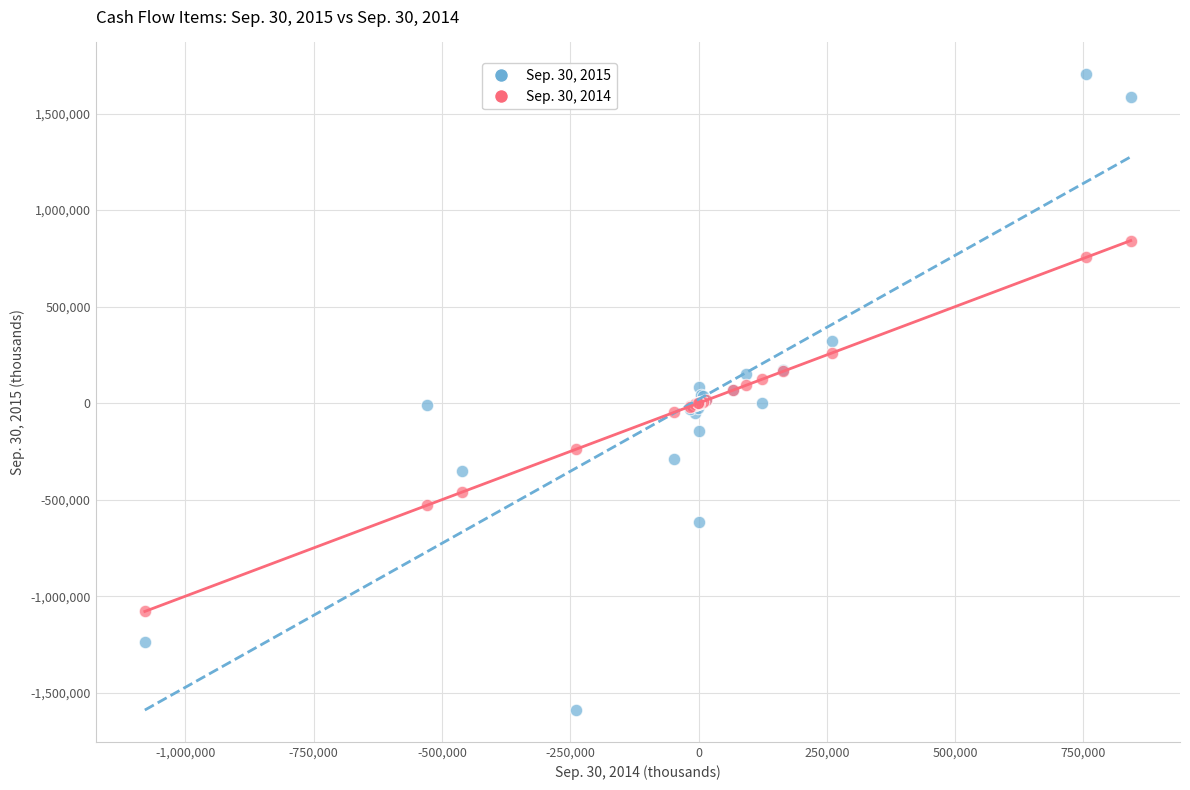

What are all the series names shown in the legend?

Sep. 30, 2015, Sep. 30, 2014